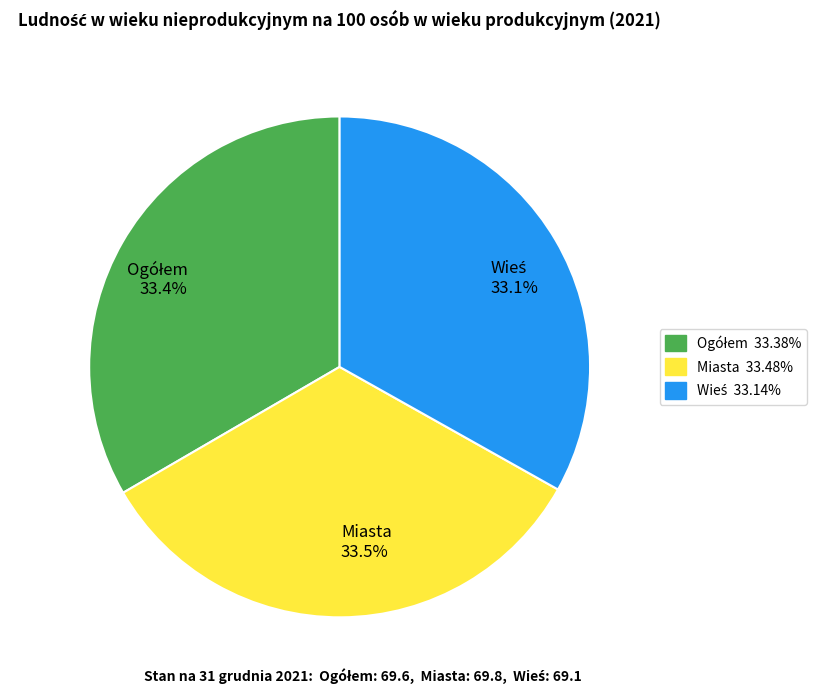

What percentage is NOT represented by Miasta 33.5%?

66.5%